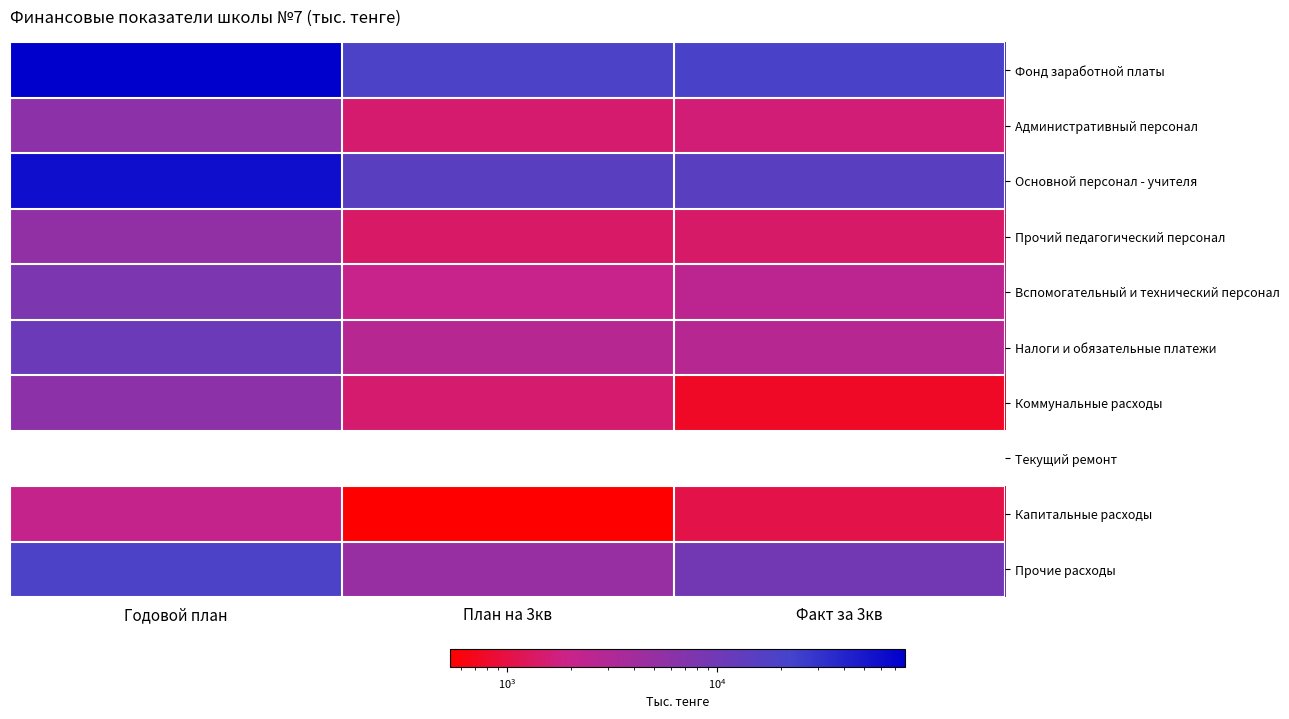

Rank the series at Факт за 3кв from lowest to highest value.

Текущий ремонт, Коммунальные расходы, Капитальные расходы, Прочий педагогический персонал, Административный персонал, Вспомогательный и технический персонал, Налоги и обязательные платежи, Прочие расходы, Основной персонал - учителя, Фонд заработной платы